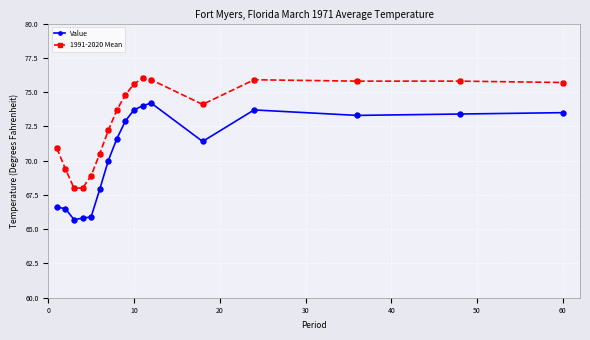

Which series has the widest spread of values?

Value